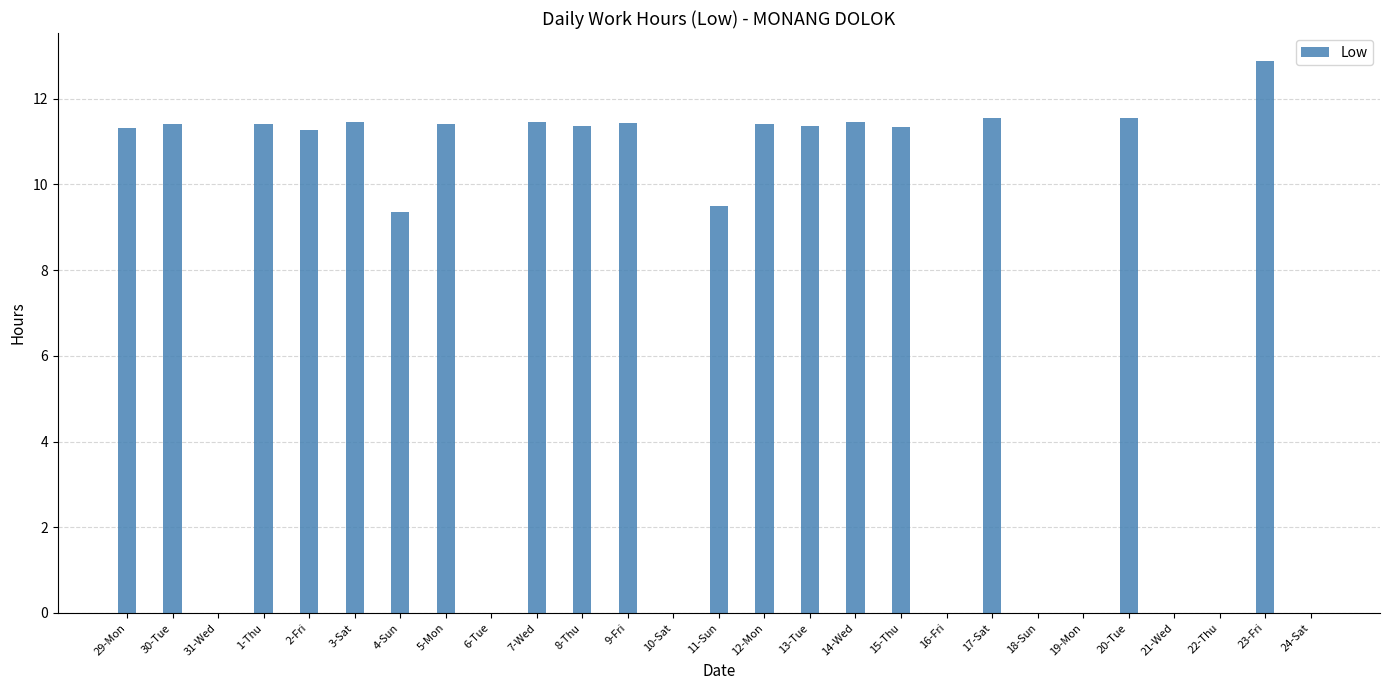

At which label does the data first exceed 11?

29-Mon